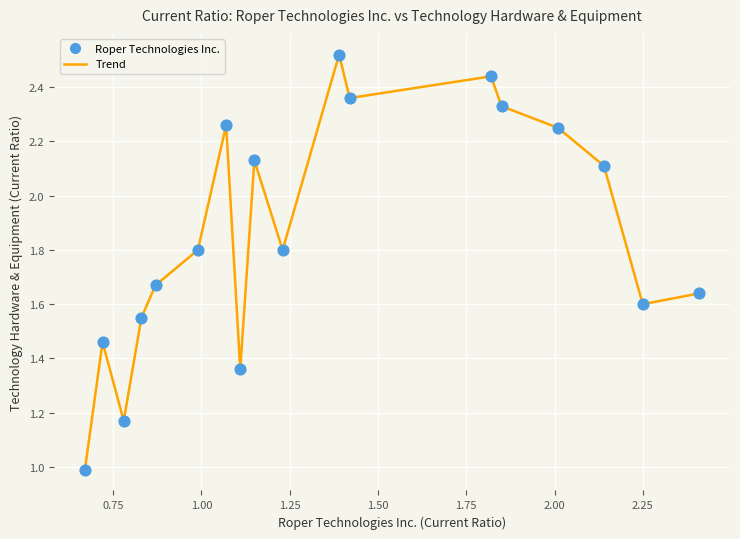

What is the smallest value displayed?

1.0